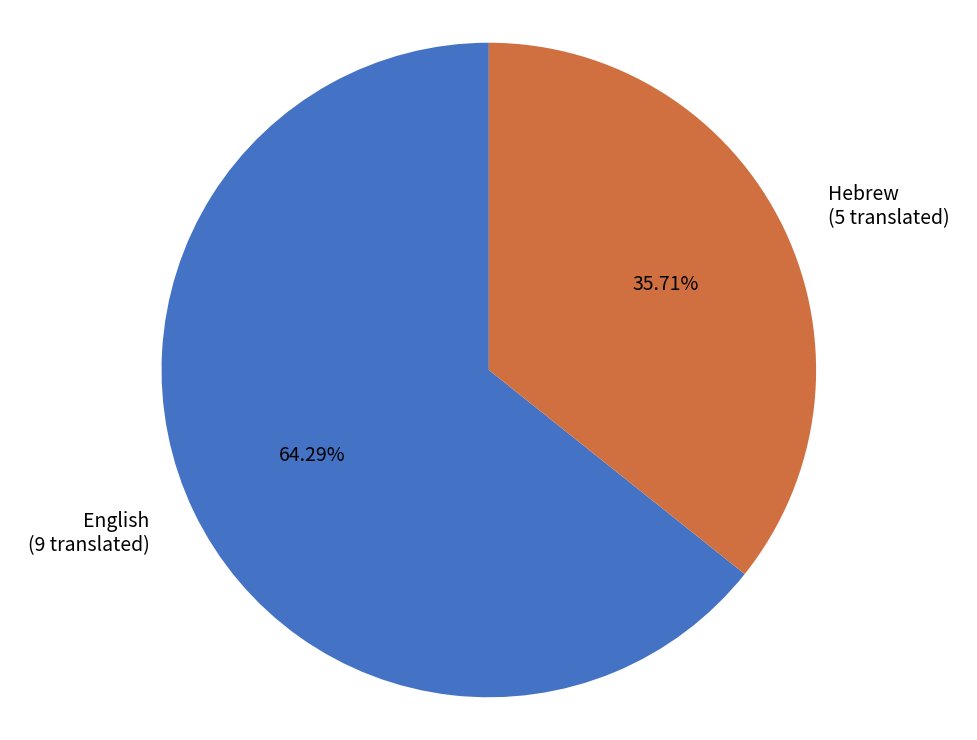

How many segments does this pie chart have?

2